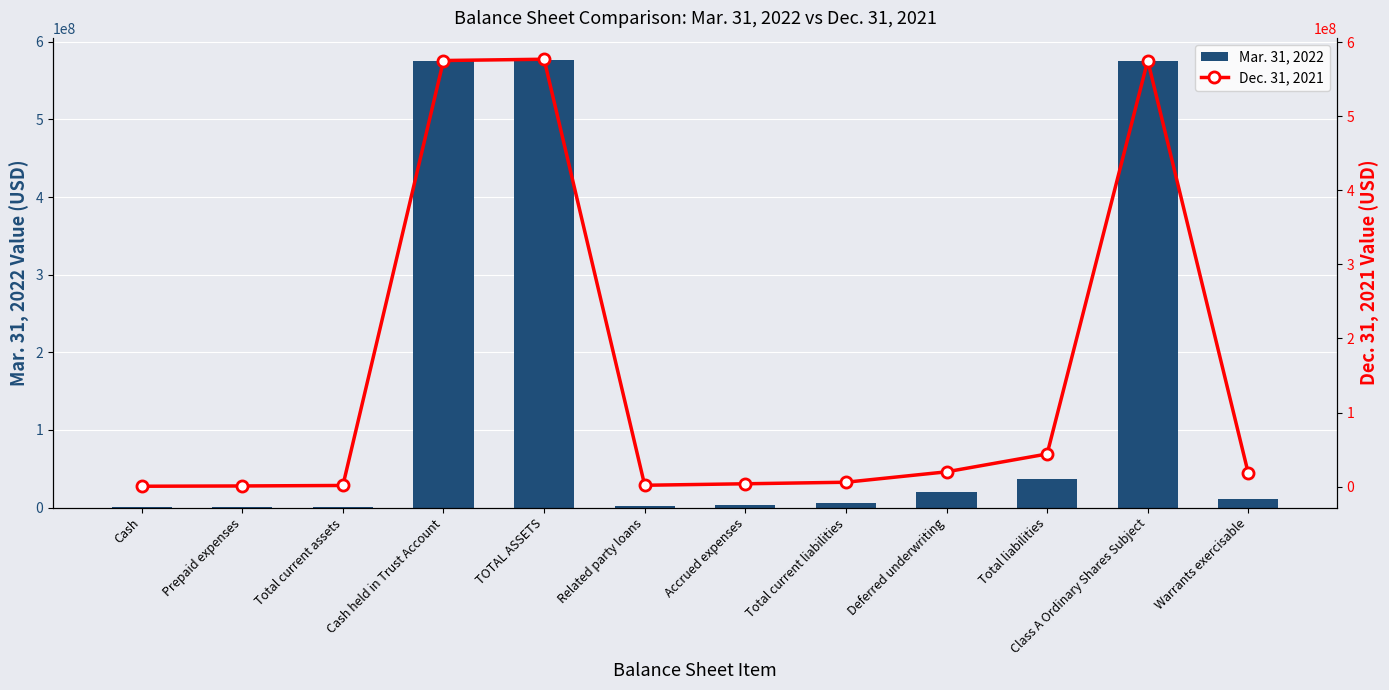

How many values in the Dec. 31, 2021 series are below 18015000?

6